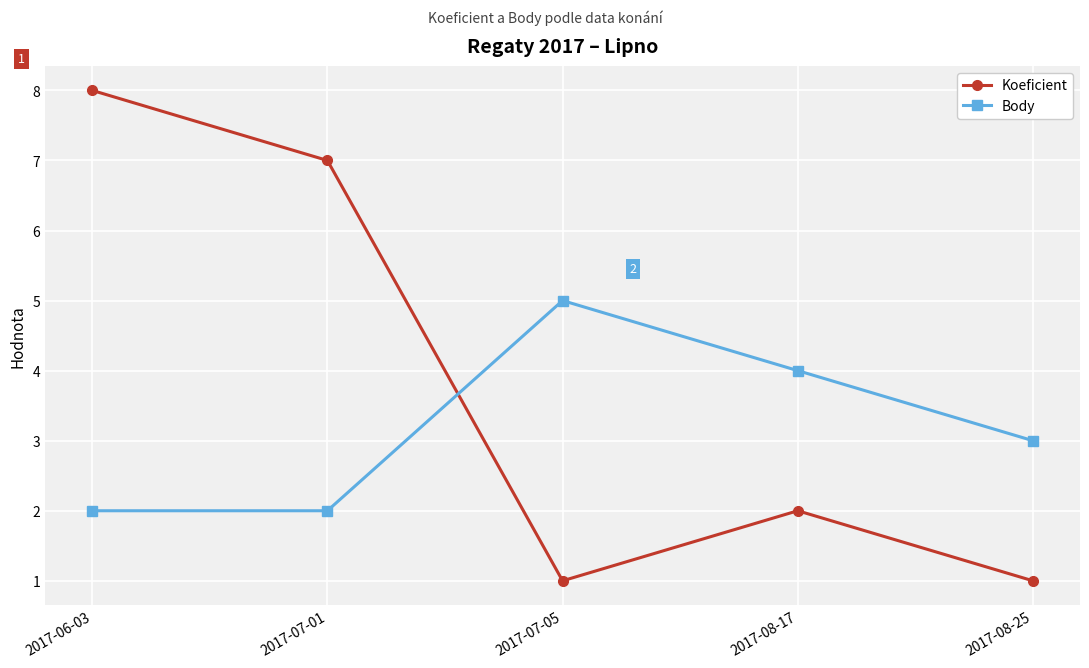

Read the Body value at 2017-07-05.

5